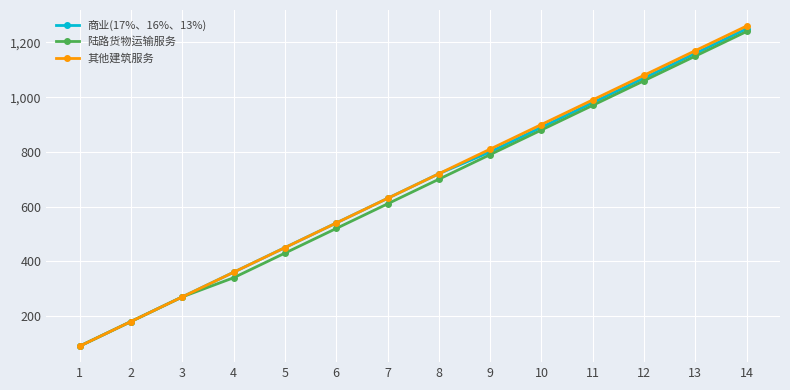

Reading left to right, transcribe all the data shown in this chart.

商业(17%、16%、13%): 90	180	270	360	450	540	630	720	800	890	980	1070	1160	1250
陆路货物运输服务: 90	180	270	340	430	520	610	700	790	880	970	1060	1150	1240
其他建筑服务: 90	180	270	360	450	540	630	720	810	900	990	1080	1170	1260